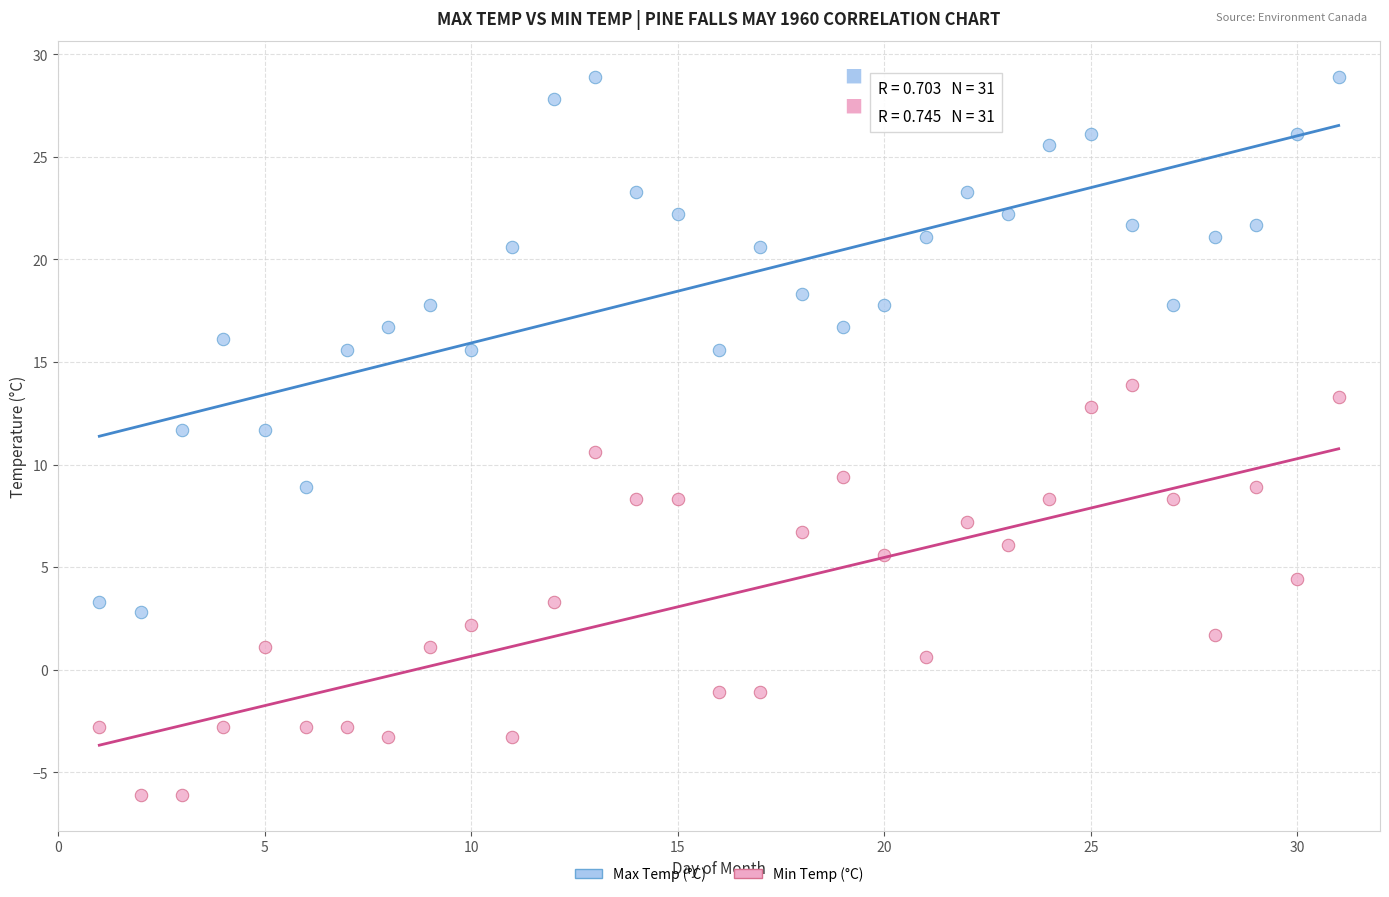

Which series contains the lowest Y value?

Min Temp (°C)